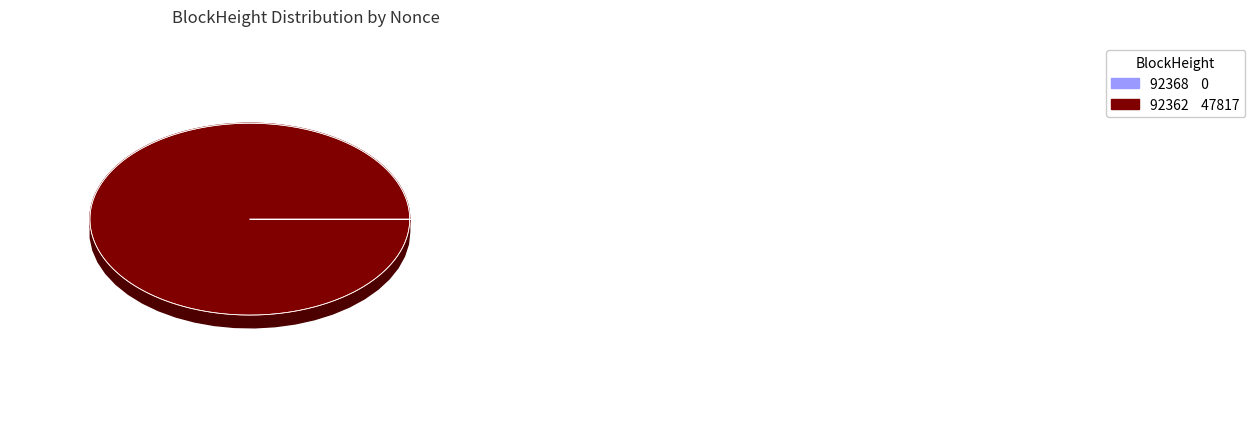

Is the sum of 92368 and 92362 greater than half?

Yes